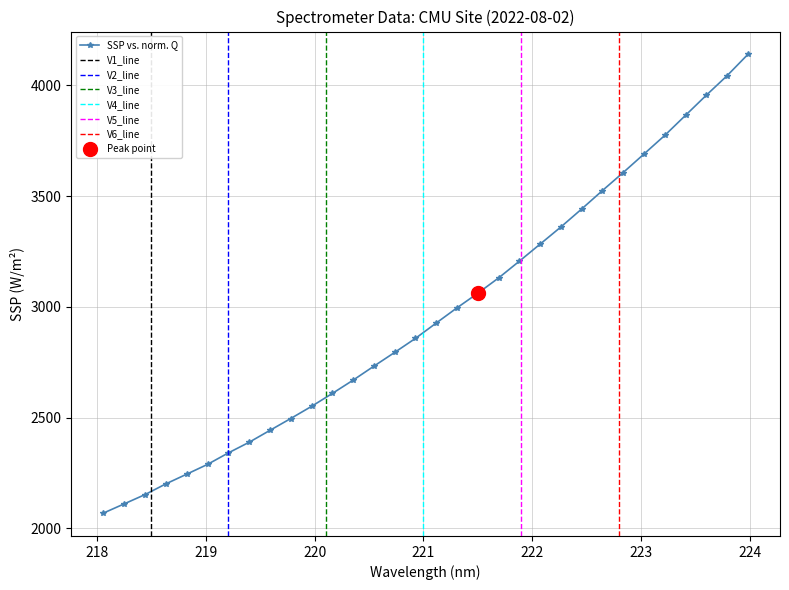

Reading left to right, what are all the values shown in this chart?

2068.5	2110.2	2152.0	2200.4	2244.1	2288.3	2340.1	2388.2	2441.9	2495.4	2550.2	2608.6	2668.6	2731.9	2794.0	2857.4	2926.7	2995.4	3061.2	3130.3	3206.0	3283.2	3360.6	3441.8	3525.1	3606.4	3690.0	3774.1	3864.7	3955.5	4043.5	4139.5